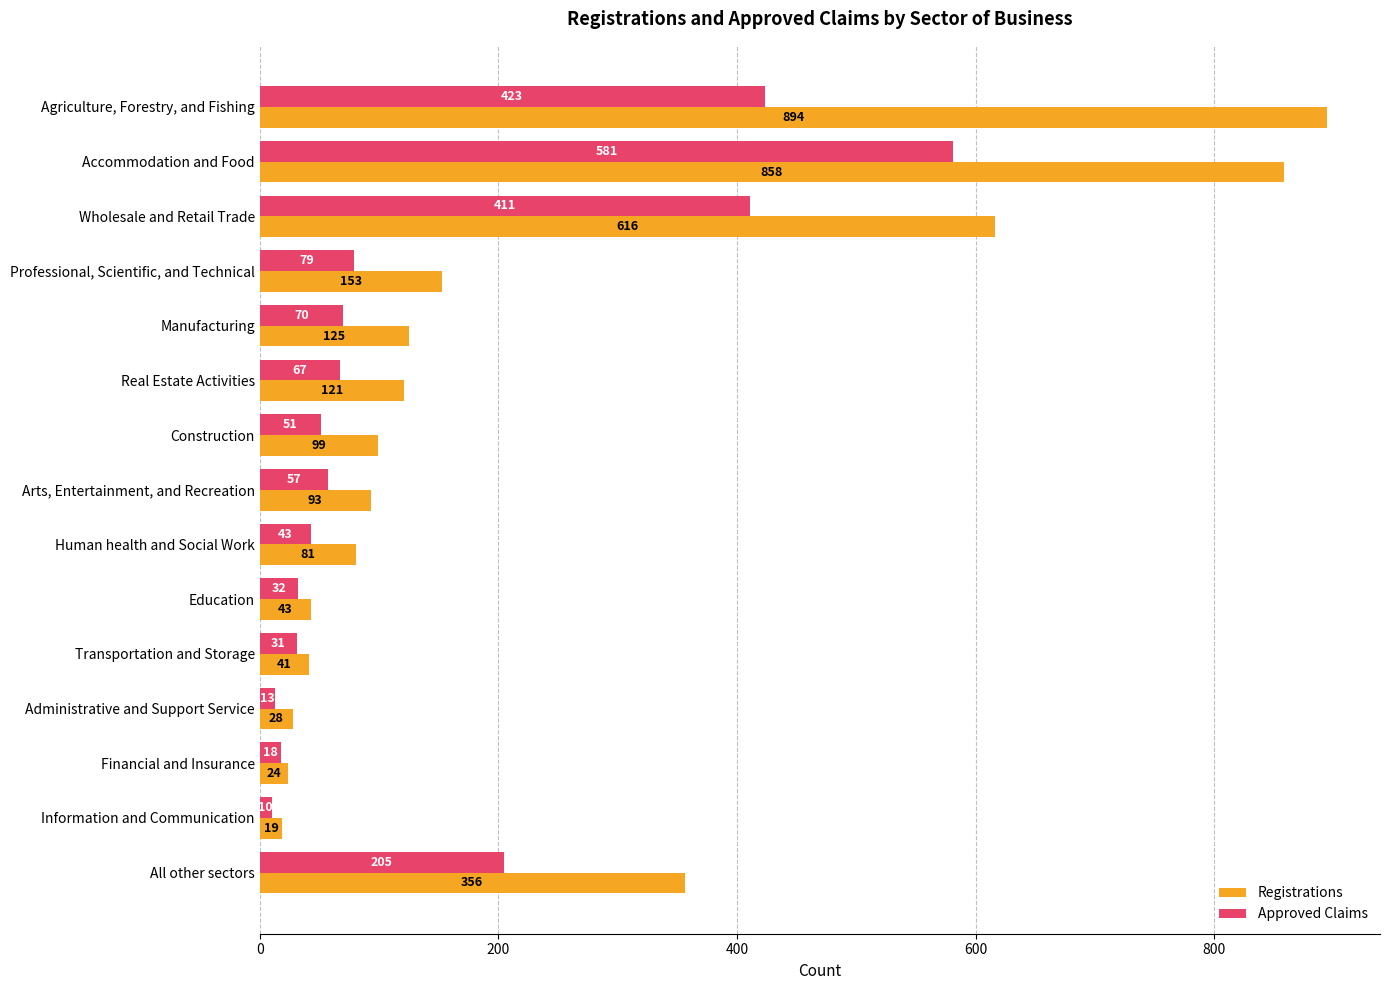

What is the spread (max minus min) of values at Arts, Entertainment, and Recreation?

36